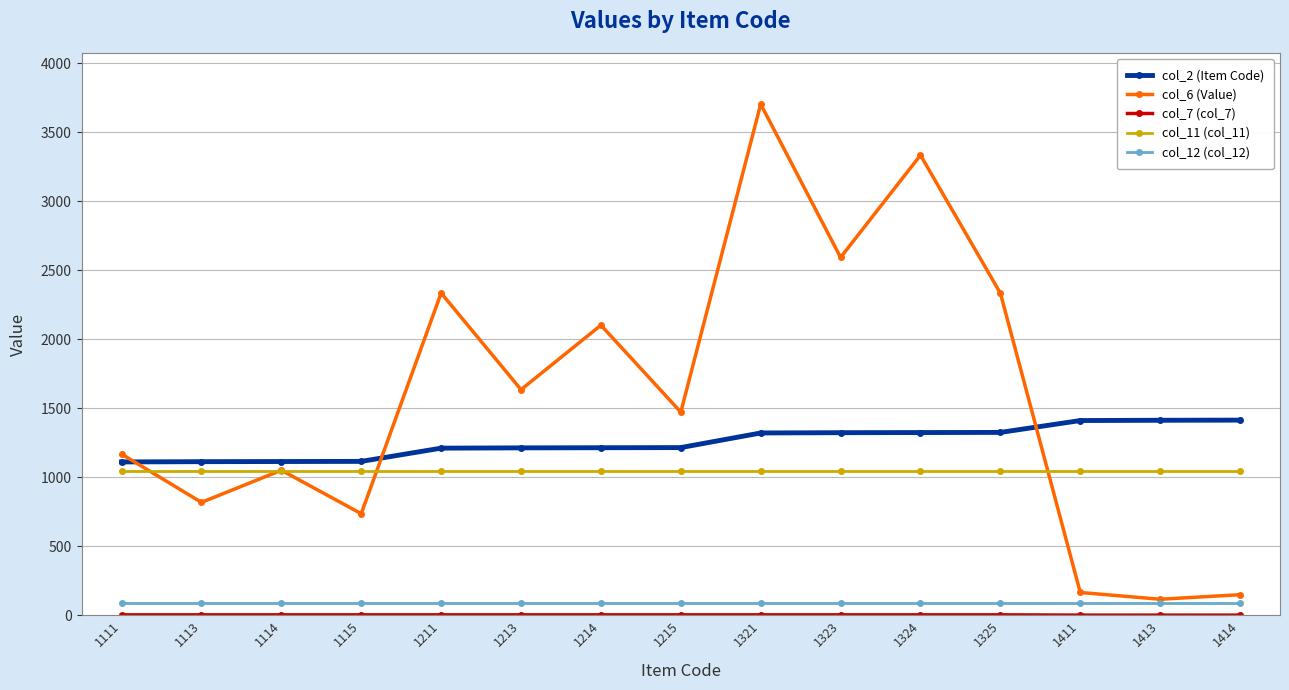

Which series has the largest total across all categories?

col_6 (Value)